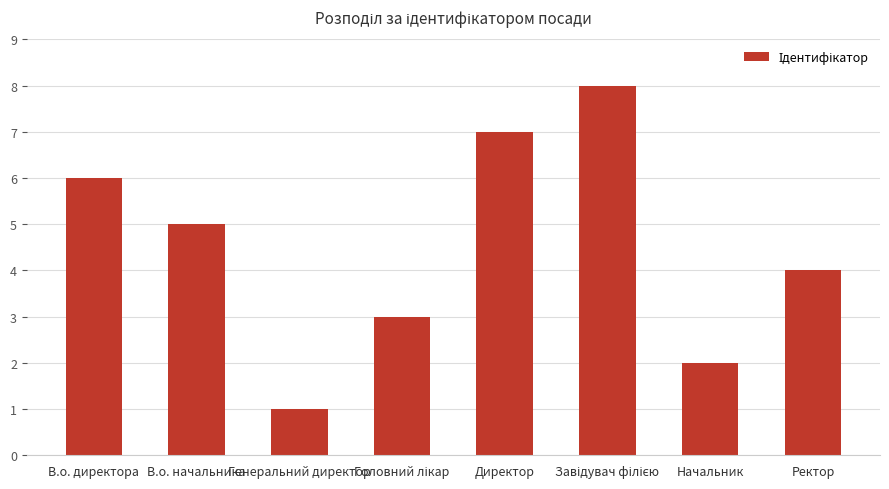

Reading left to right, extract all data points from this chart.

6	5	1	3	7	8	2	4